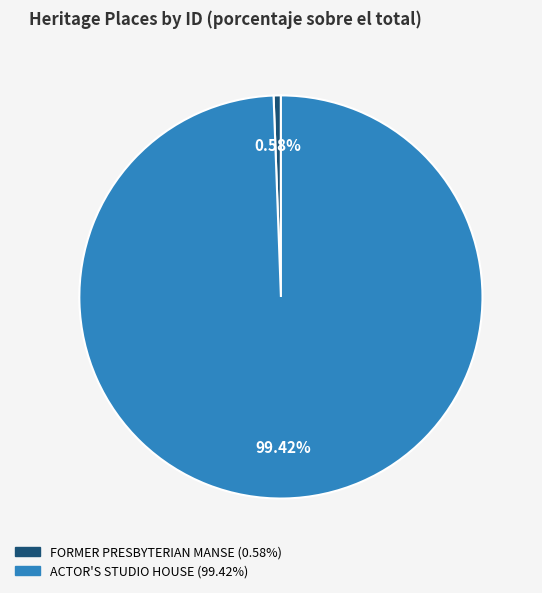

What is the largest slice in the pie chart?

ACTOR'S STUDIO HOUSE